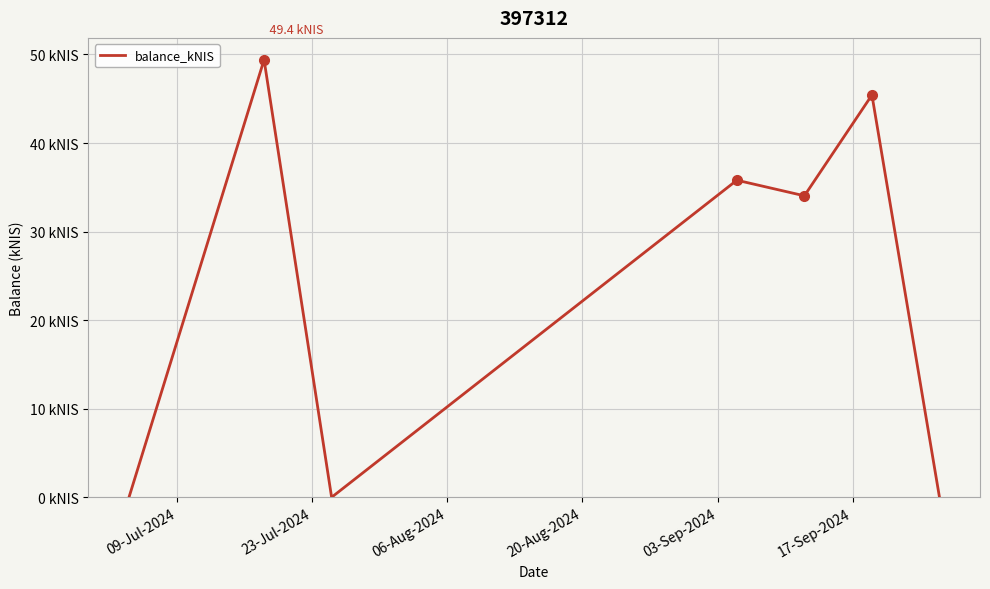

Does the chart display data point markers on the line(s)?

No